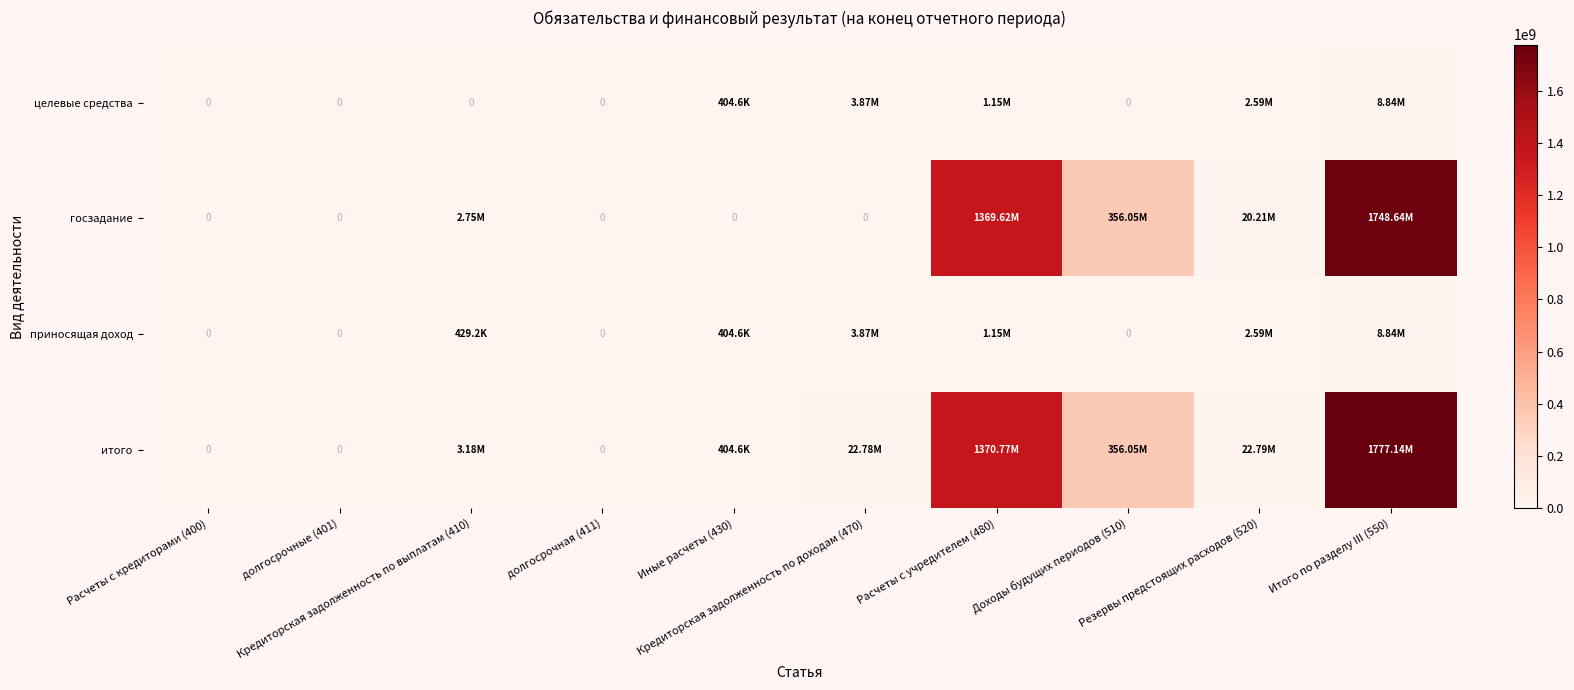

At which label is госзадание closest to 874322333?

Расчеты с учредителем (480)